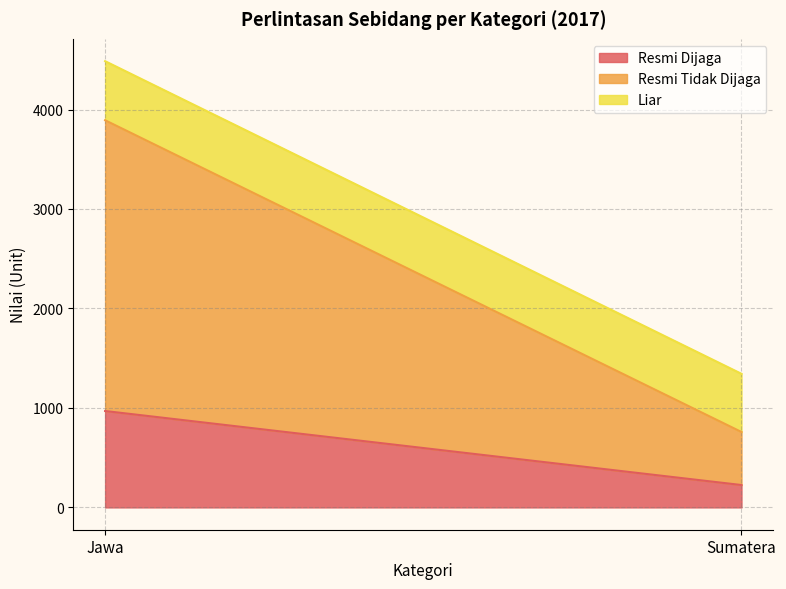

What is the average value of the Liar series?

590